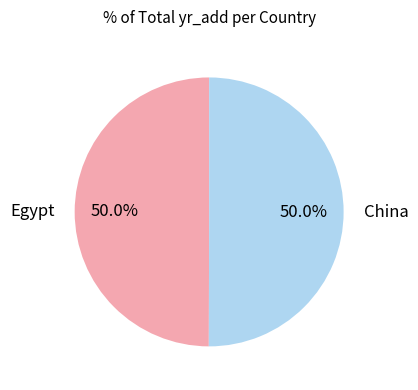

Count the number of slices in the pie.

2